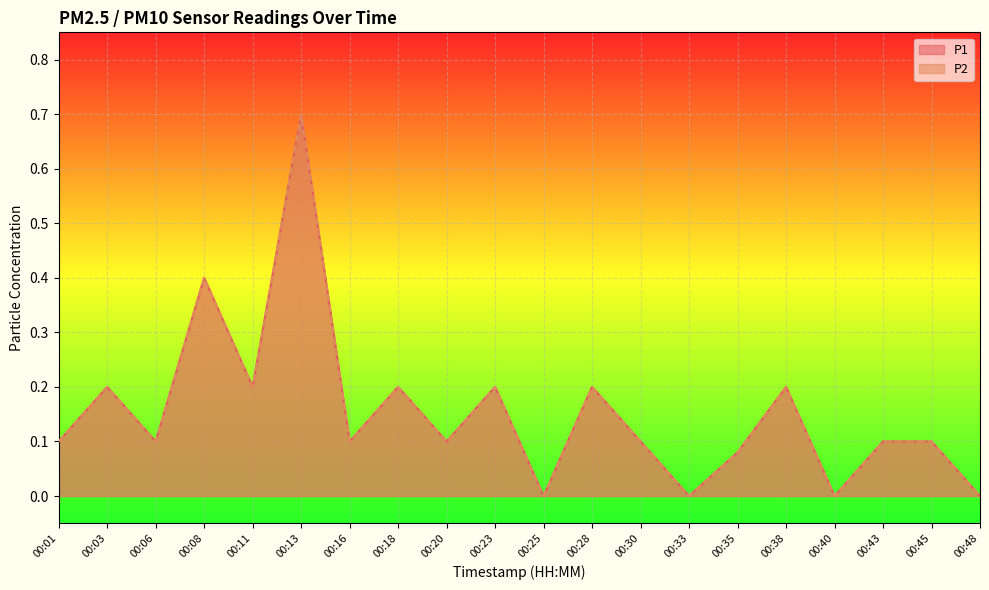

Reading right to left, what are all the values shown in this chart?

P1: 0.0	0.1	0.1	0.0	0.2	0.1	0.0	0.1	0.2	0.0	0.2	0.1	0.2	0.1	0.7	0.2	0.4	0.1	0.2	0.1
P2: 0.0	0.1	0.1	0.0	0.2	0.1	0.0	0.1	0.2	0.0	0.2	0.1	0.2	0.1	0.7	0.2	0.4	0.1	0.2	0.1